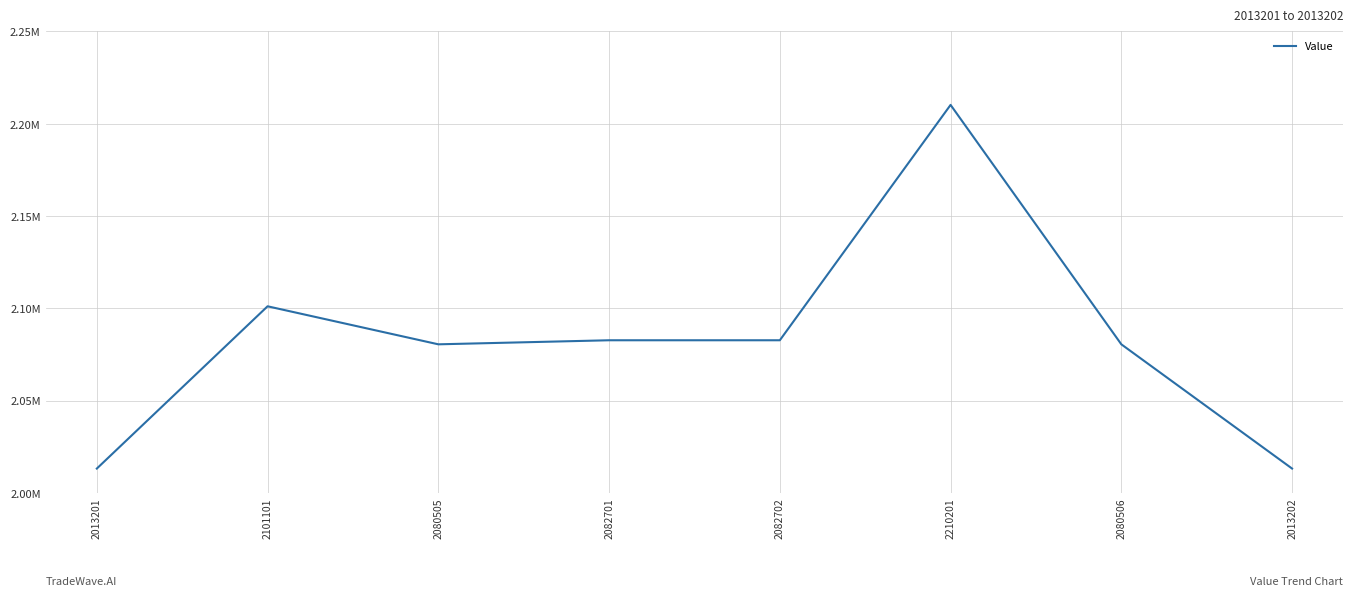

What value does the data have at 2080505, to the nearest 100?

2080500